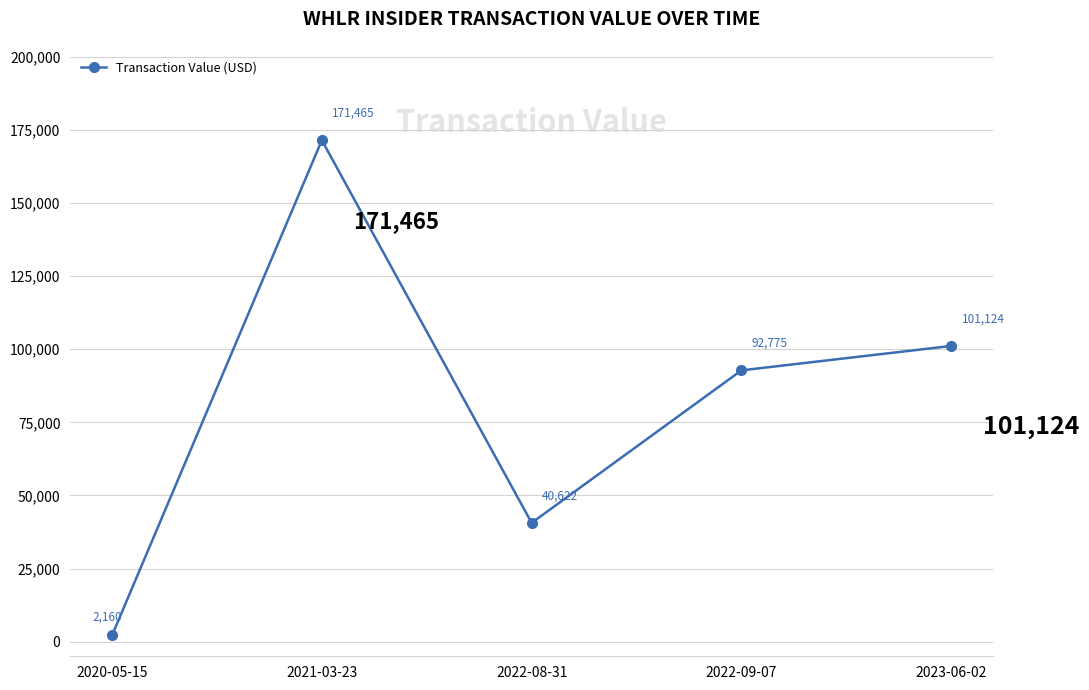

Is it true that the value at 2021-03-23 is 171465?

True